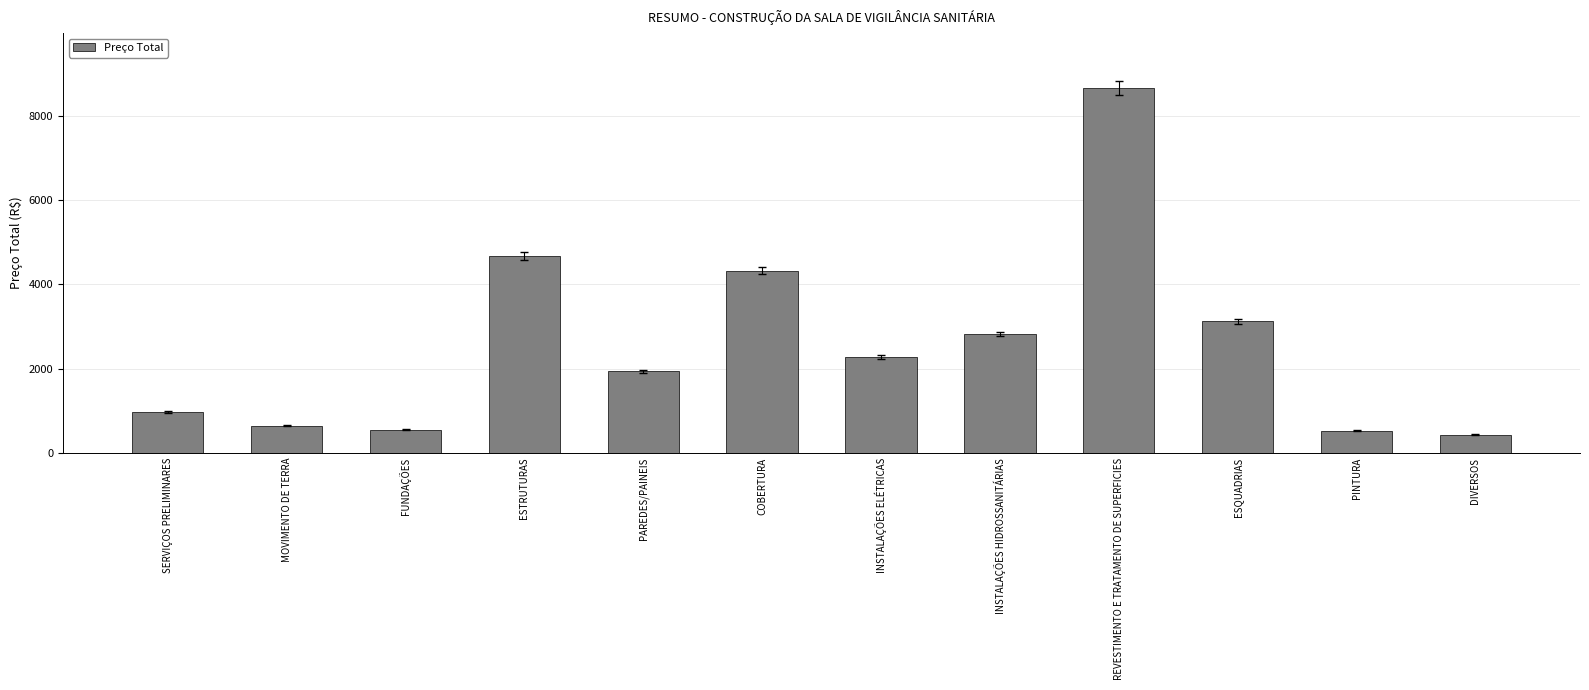

How many data points are less than 2274?

6